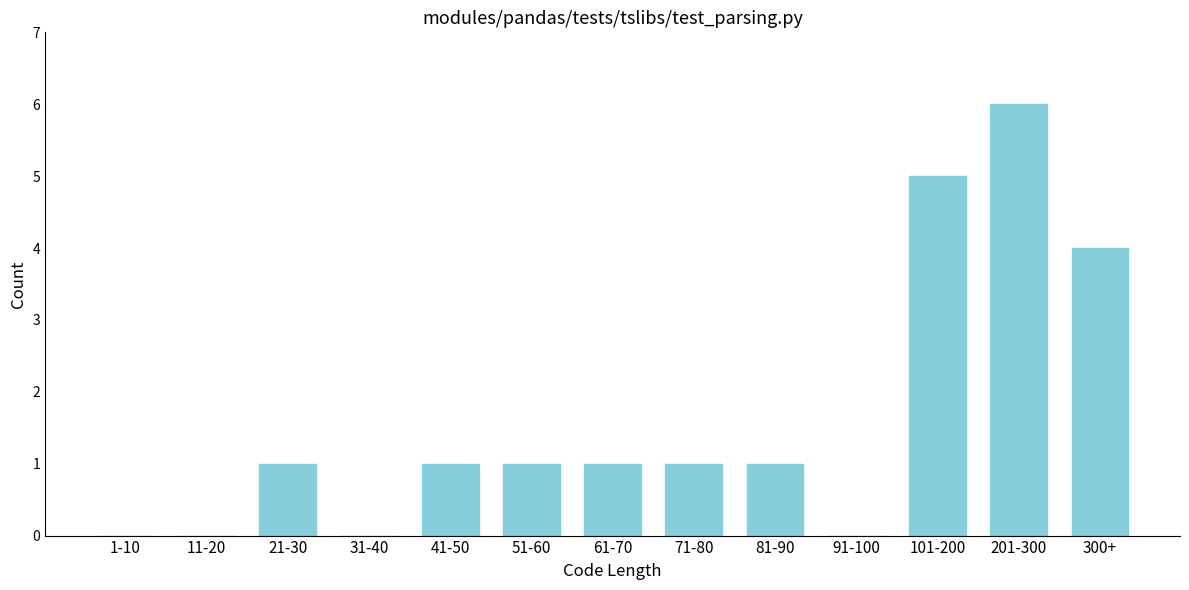

Reading left to right, what are all the values shown in this chart?

1-10=0	11-20=0	21-30=1	31-40=0	41-50=1	51-60=1	61-70=1	71-80=1	81-90=1	91-100=0	101-200=5	201-300=6	300+=4